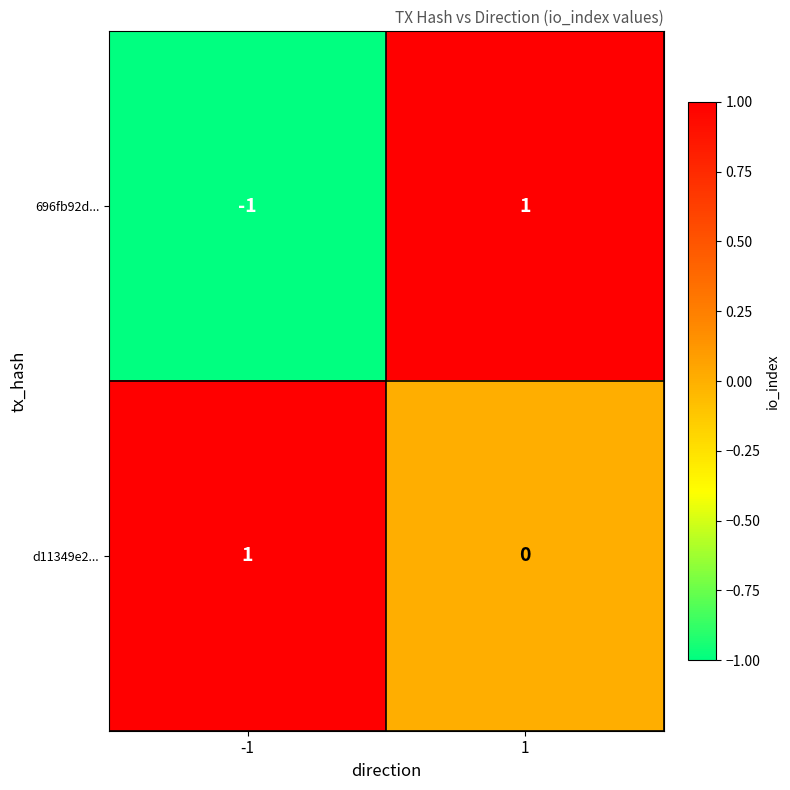

What is the spread (max minus min) of values at 1?

1